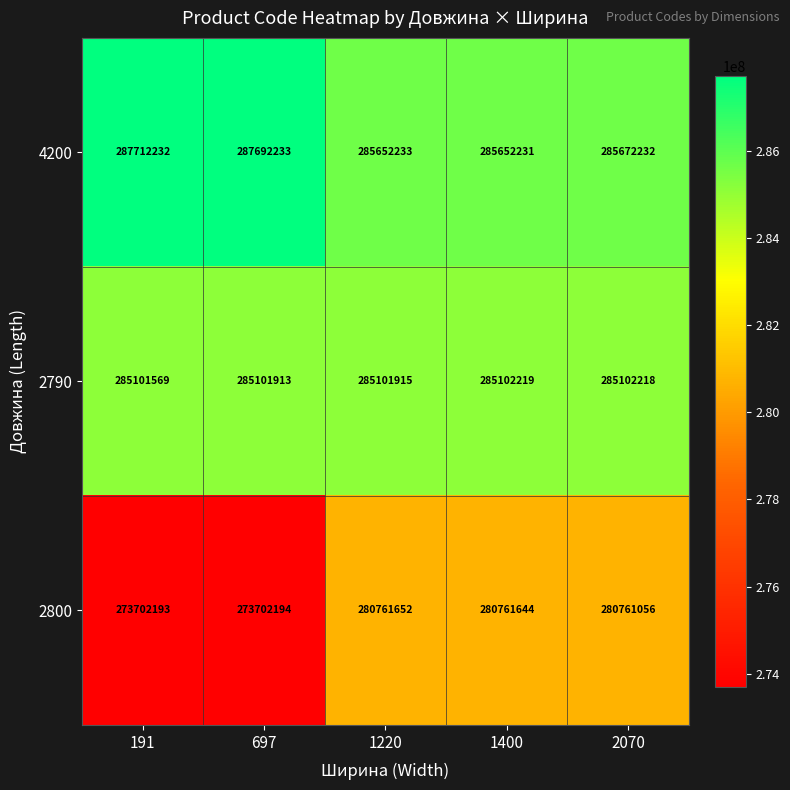

The value of 2790 at 697 is 99341134. True or false?

False